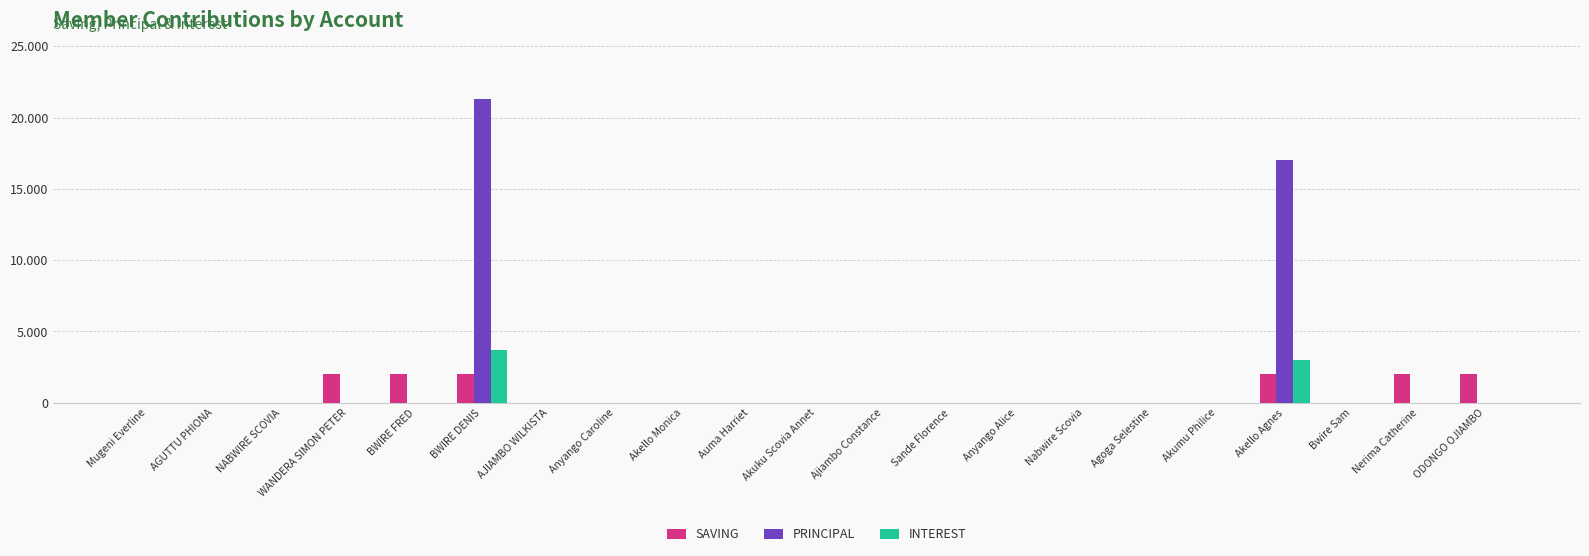

Rank the categories by INTEREST value from lowest to highest.

Mugeni Everline, AGUTTU PHIONA, NABWIRE SCOVIA, WANDERA SIMON PETER, BWIRE FRED, AJIAMBO WILKISTA, Anyango Caroline, Akello Monica, Auma Harriet, Akuku Scovia Annet, Ajiambo Constance, Sande Florence, Anyango Alice, Nabwire Scovia, Agoga Selestine, Akumu Philice, Bwire Sam, Nerima Catherine, ODONGO OJIAMBO, Akello Agnes, BWIRE DENIS